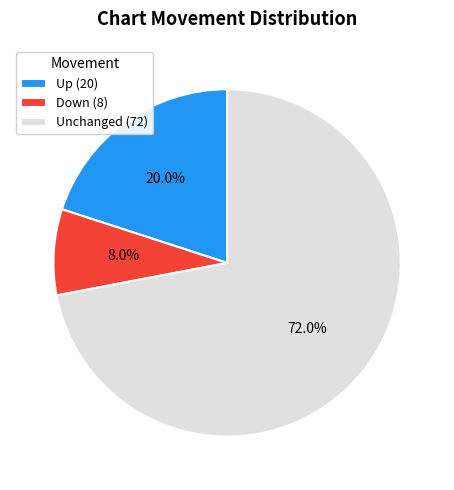

Is Unchanged (72) the majority of the pie?

Yes